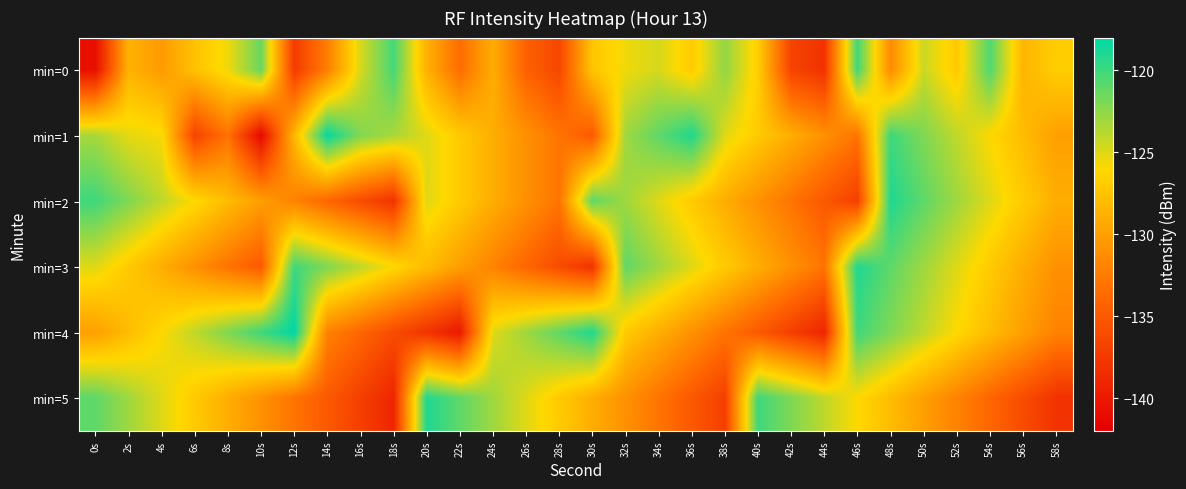

What is the difference between the highest and lowest values at 58s?

11.3